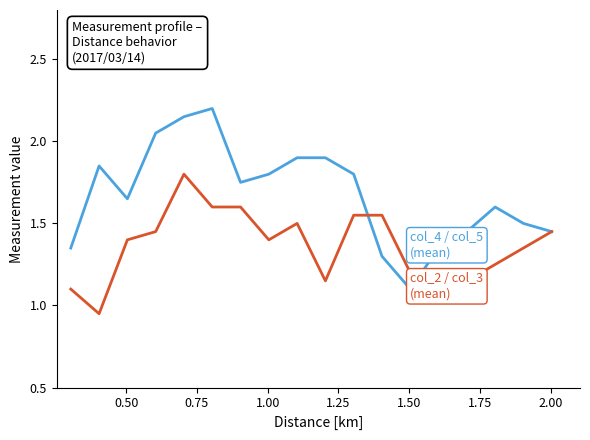

Count the number of data series in this chart.

2